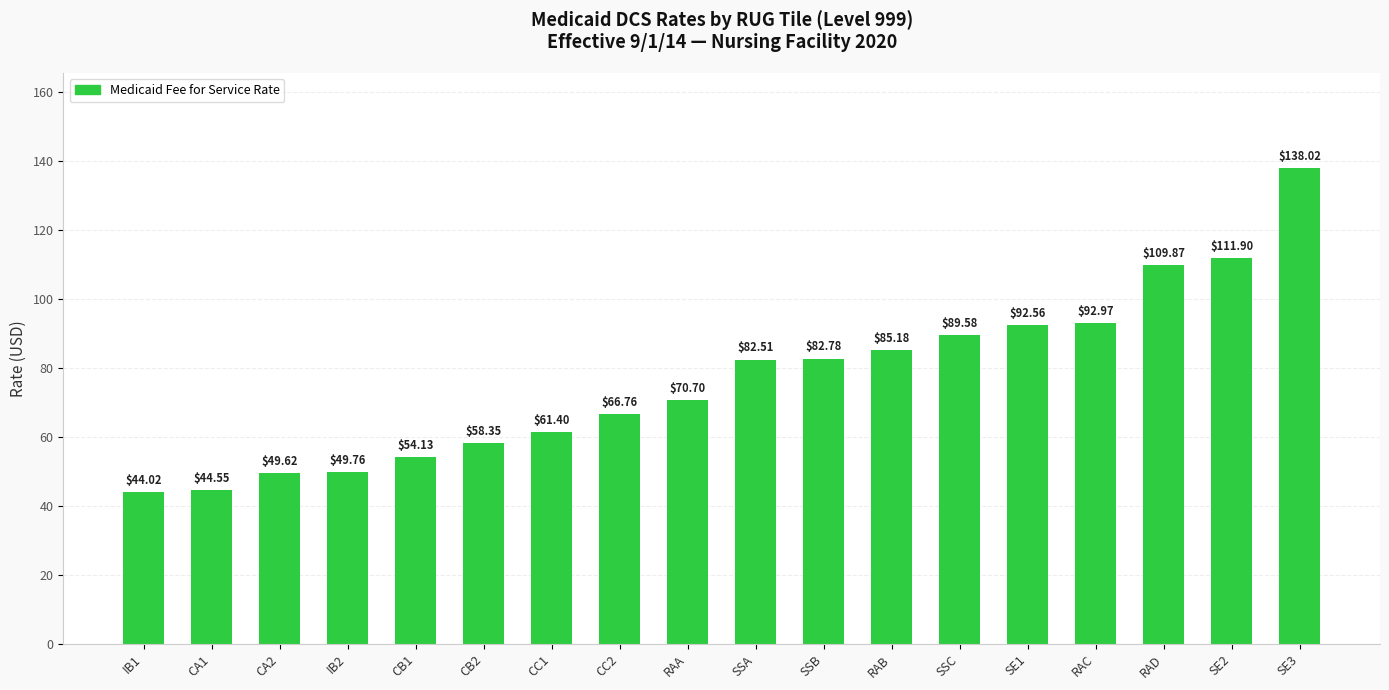

Where is the data nearest to the value 91?

SSC